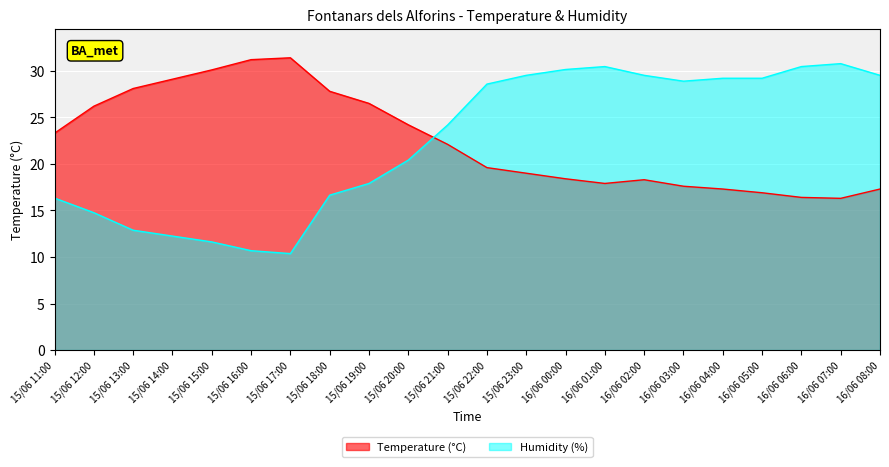

What is the average value of the Temperature (°C) series?

22.5